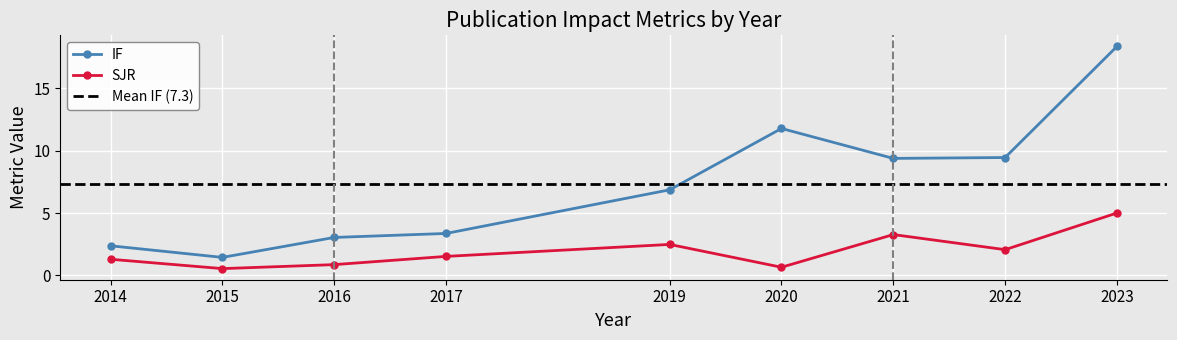

List the series in order of their peak value, highest first.

IF, SJR